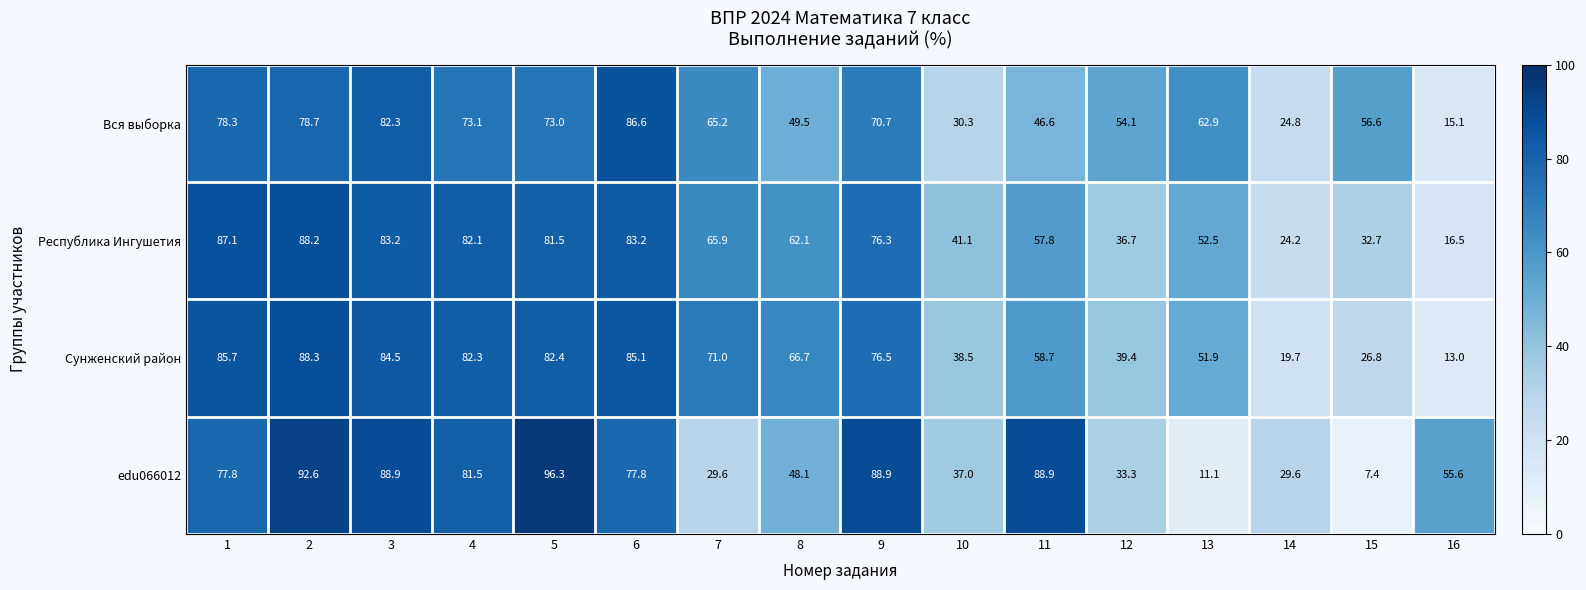

Is it true that edu066012 equals 33.3 at 12?

True